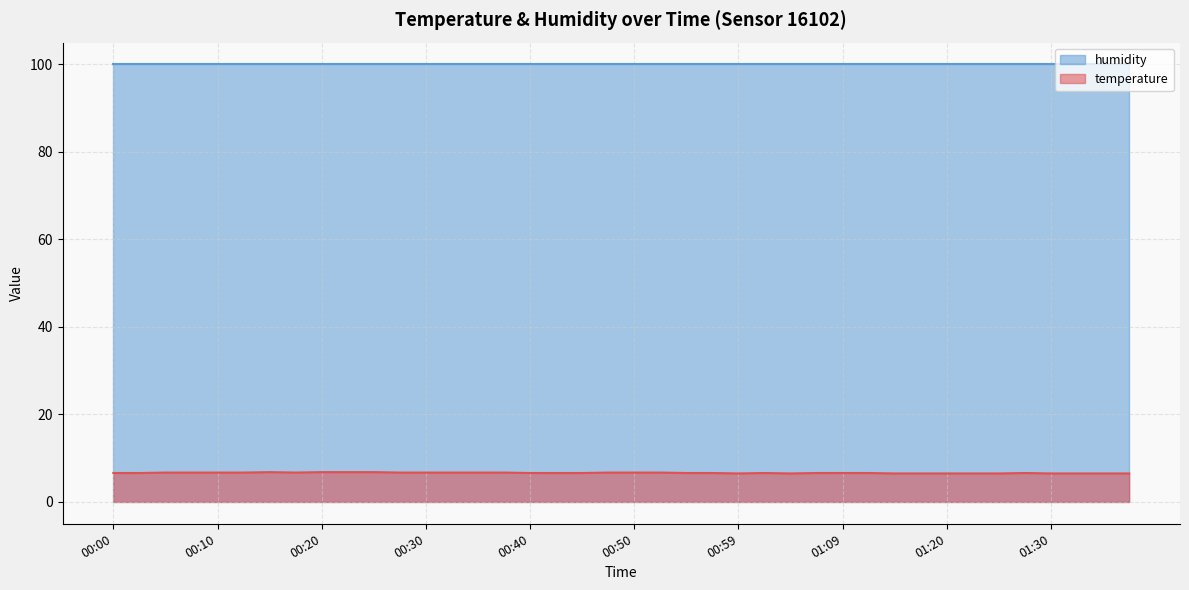

Rank the categories by value from lowest to highest.

00:59, 01:04, 01:14, 01:17, 01:20, 01:22, 01:25, 01:30, 01:32, 01:35, 01:38, 00:00, 00:03, 00:40, 00:42, 00:45, 00:55, 00:57, 01:02, 01:07, 01:09, 01:12, 01:27, 00:05, 00:08, 00:10, 00:13, 00:17, 00:27, 00:30, 00:32, 00:35, 00:37, 00:47, 00:50, 00:52, 00:15, 00:20, 00:22, 00:25